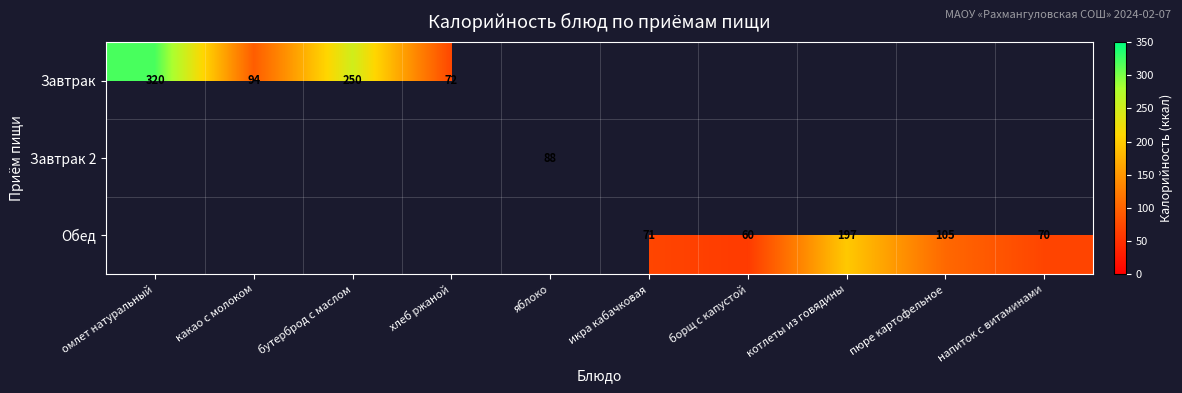

True or false: Завтрак 2 has a value of 34 at яблоко.

False